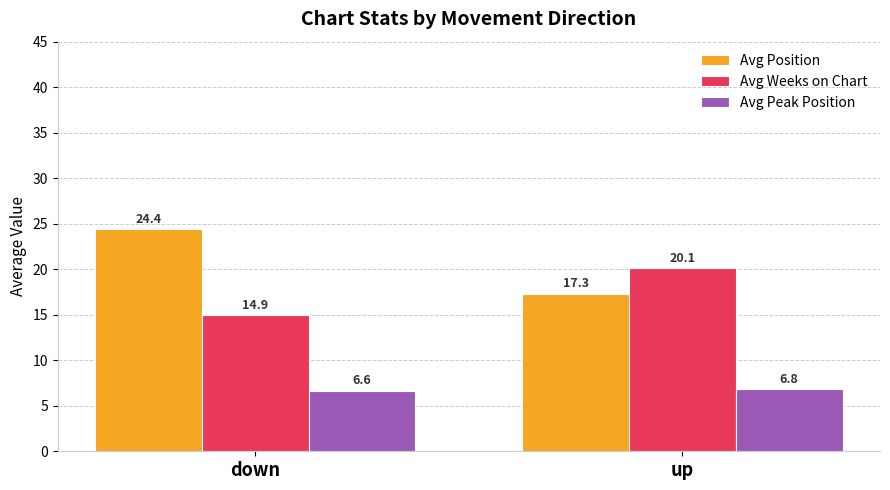

Which series has the widest spread of values?

Avg Position